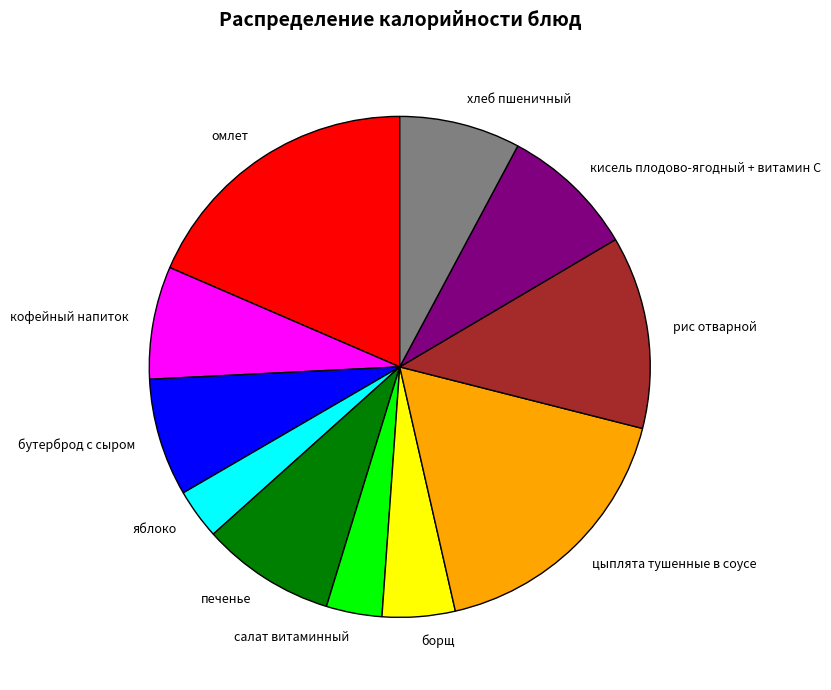

Is it true that яблоко is 18% of the pie?

False